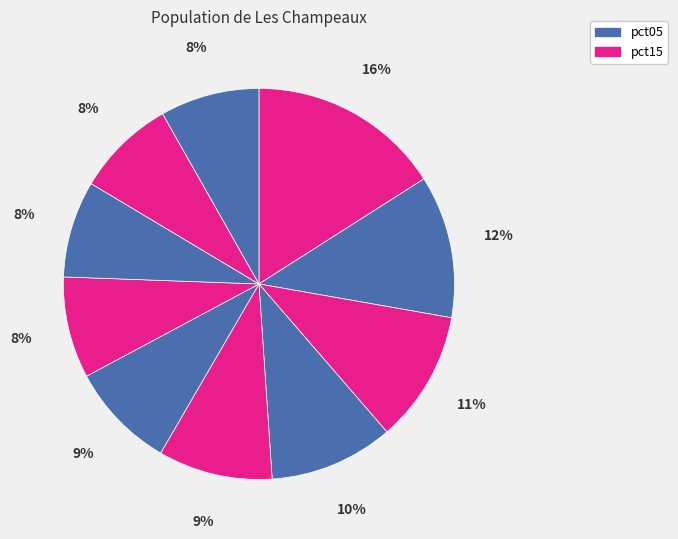

How many slices are in this pie chart?

10